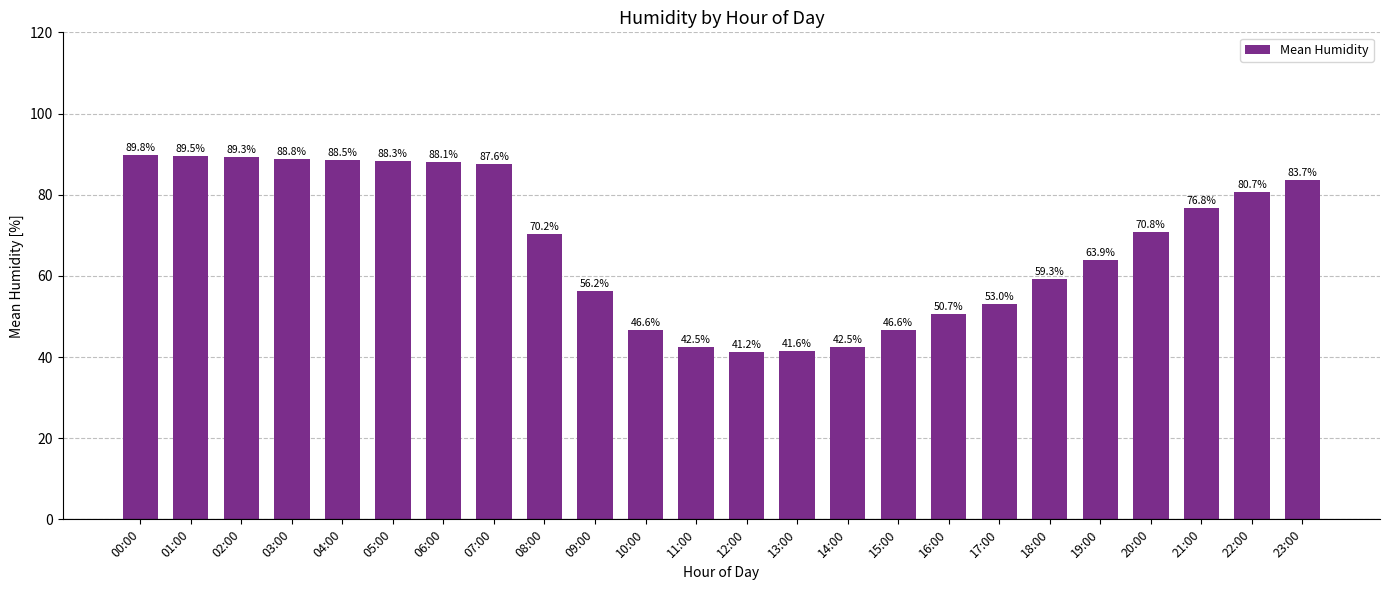

How many data points are above 70?

13